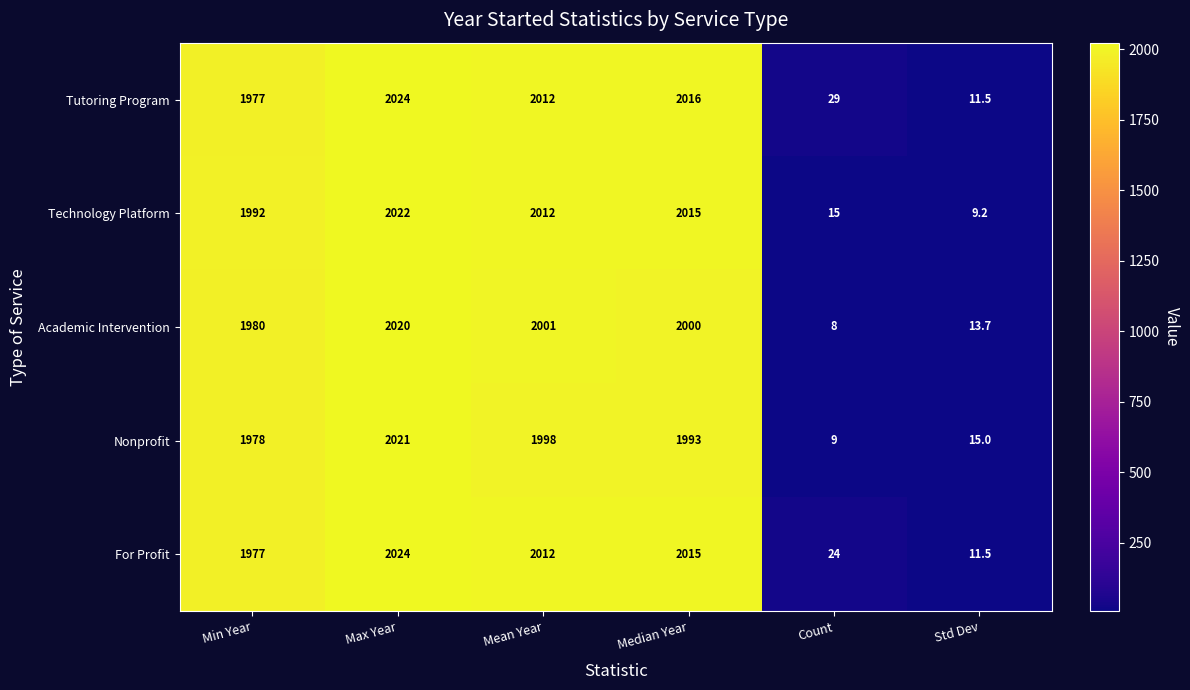

Which category has the lowest value in the Technology Platform series?

Std Dev